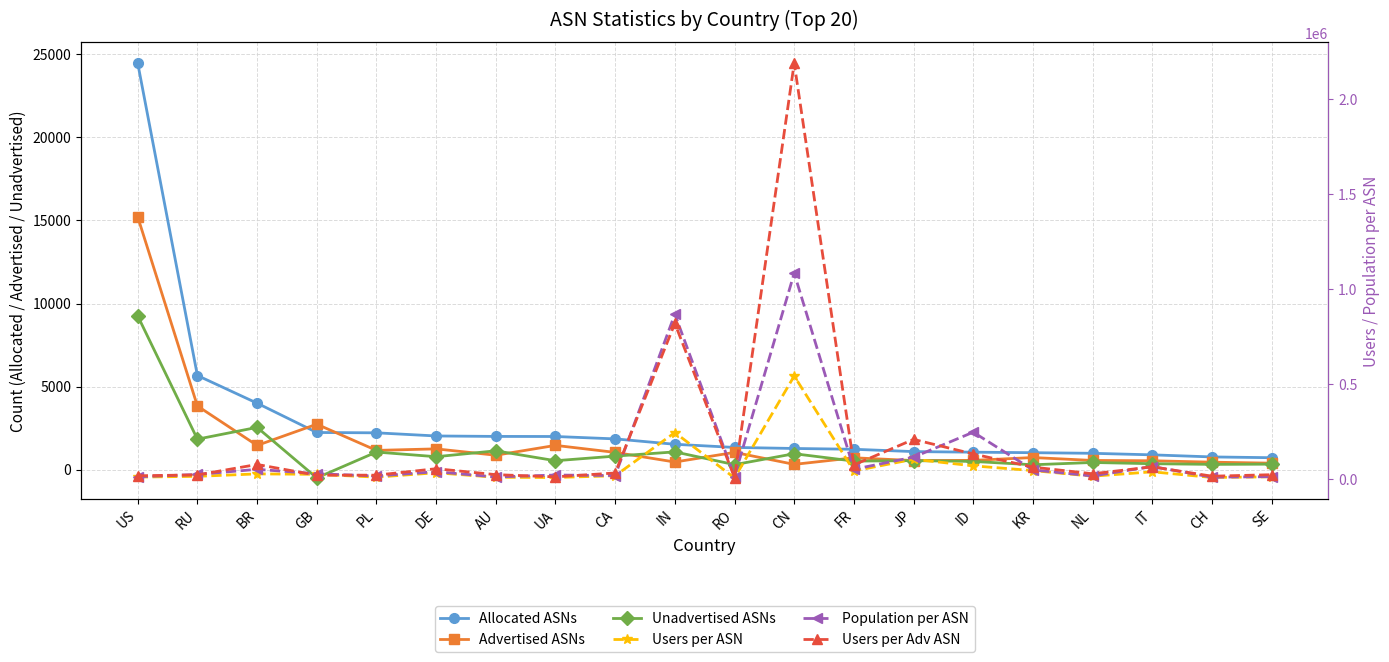

At how many categories does at least one series exceed 1265104?

1